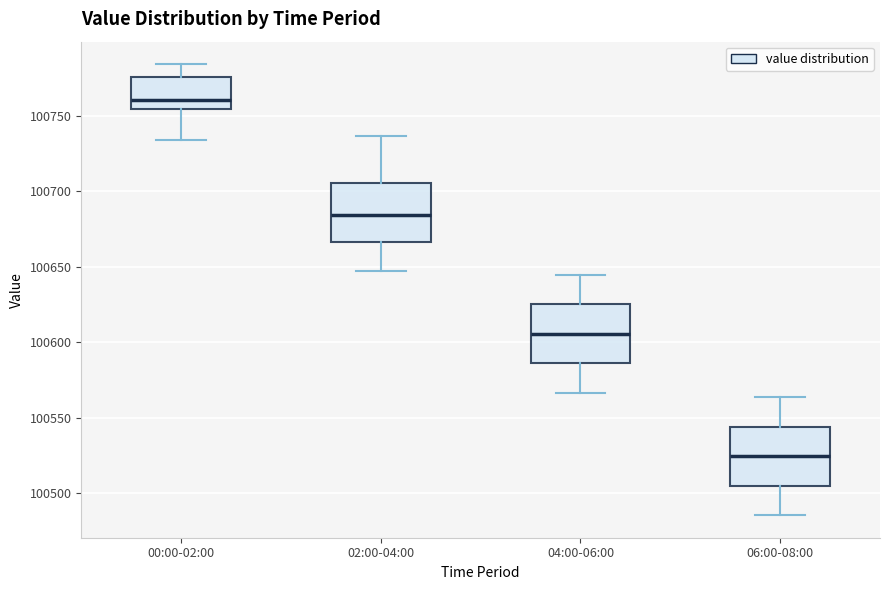

Where does the upper whisker of the box for 00:00-02:00 end on the y-axis? The values are not printed on the chart, so give them approximately, as read against the axis.

100785